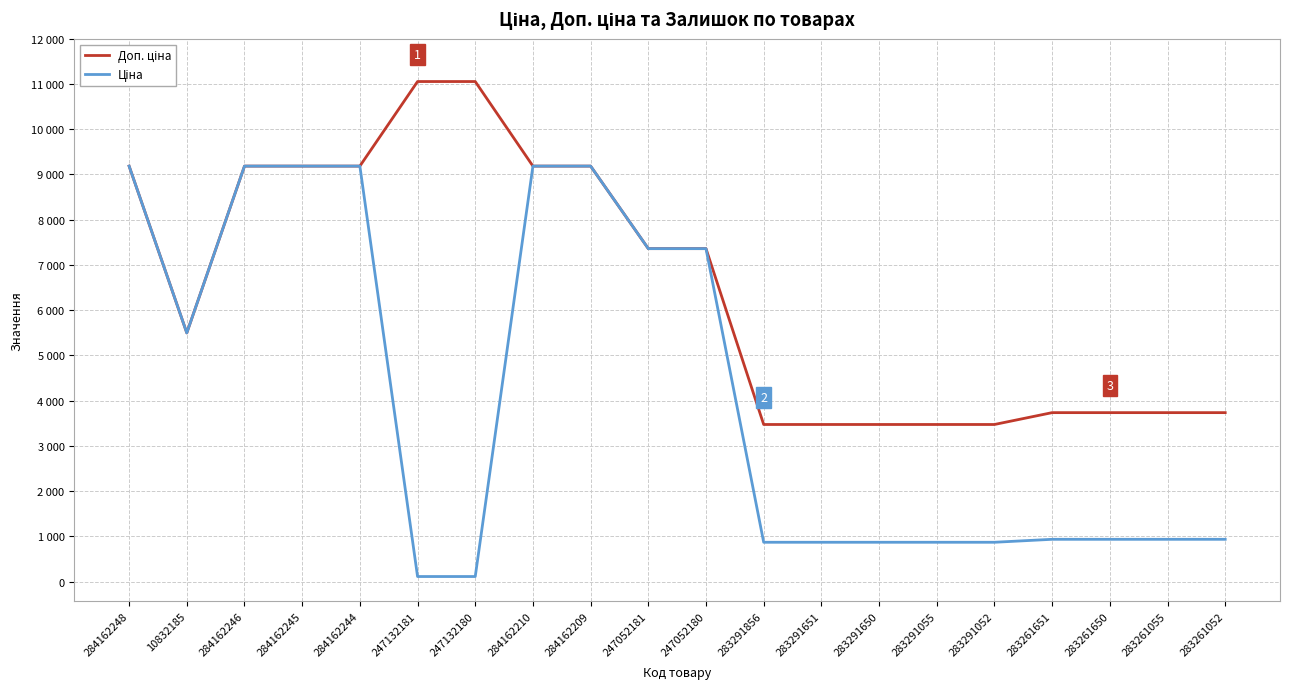

What is the total value across all series at 247132181?

11165.5